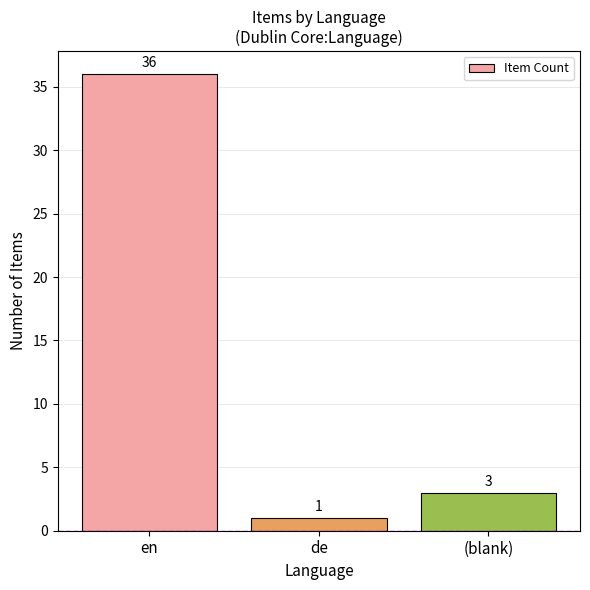

What position from the left is de?

2